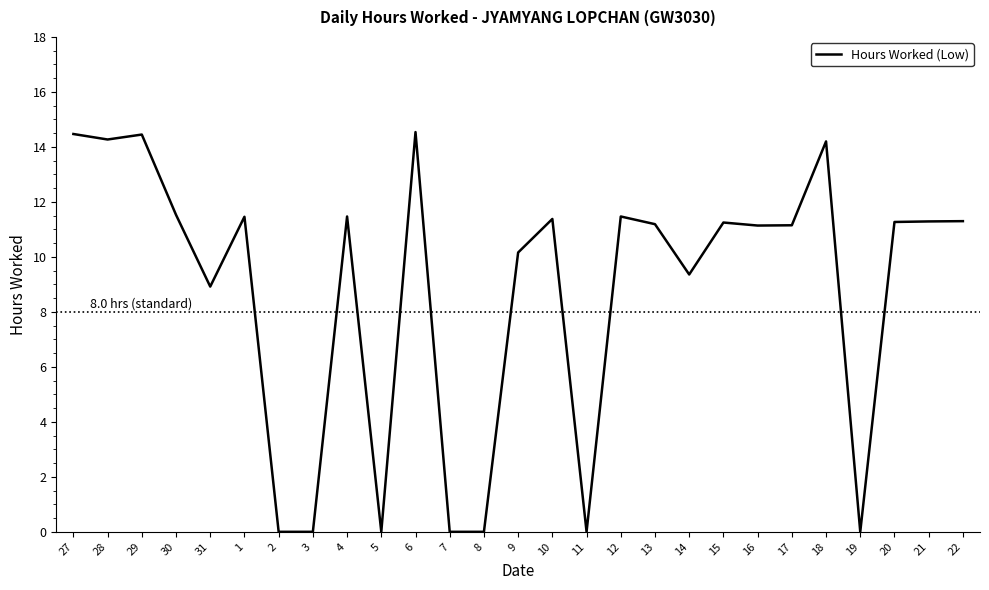

What is the greatest value displayed?

14.5